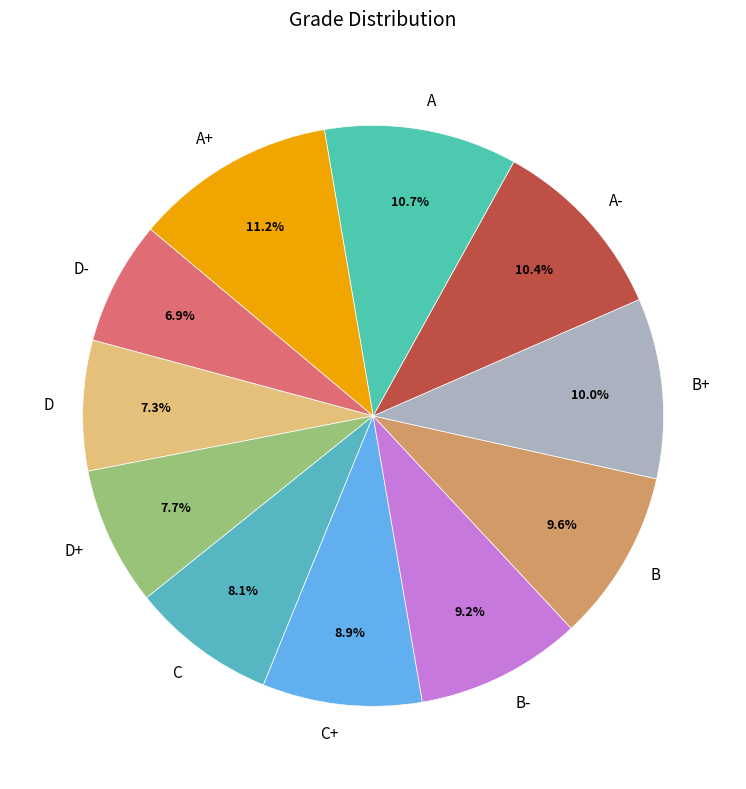

True or false: D accounts for 7% of the total.

True